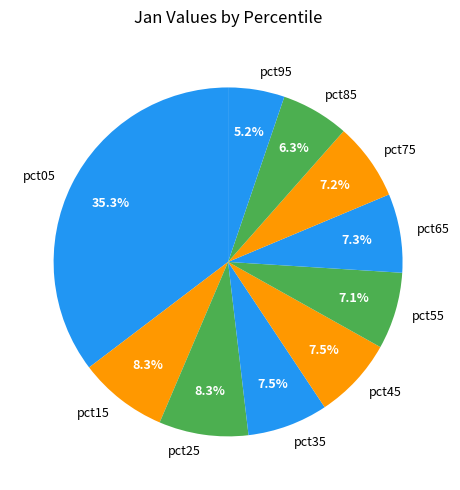

Do pct25 and pct55 together represent more than half of the pie?

No